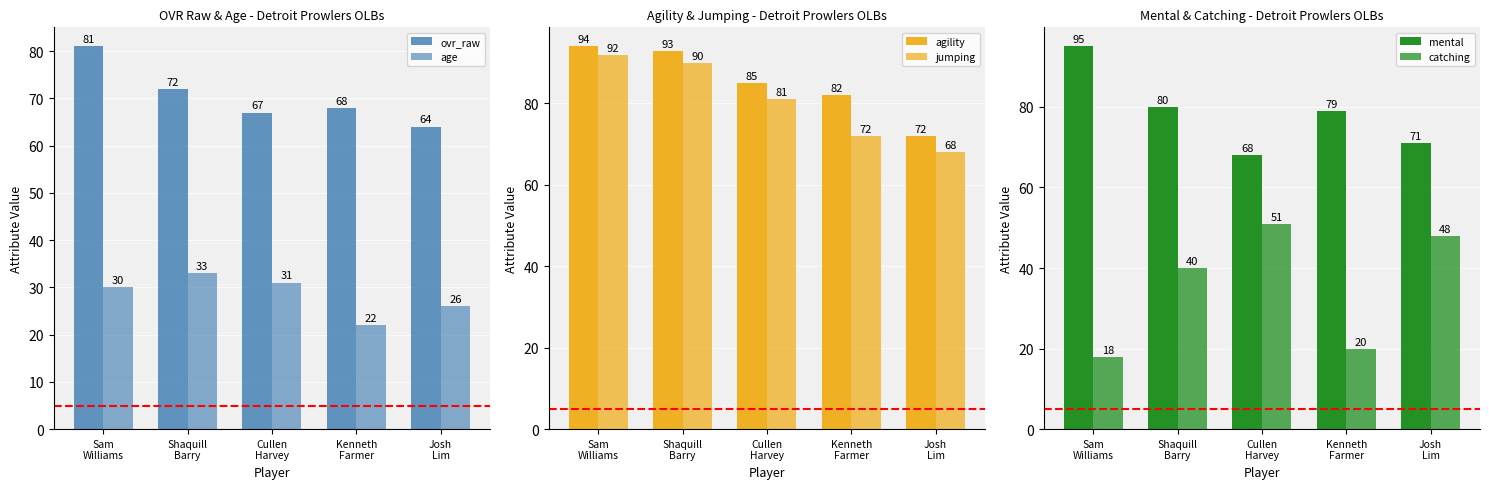

Reading right to left, transcribe all the data shown in this chart.

ovr_raw: Josh
Lim=64	Kenneth
Farmer=68	Cullen
Harvey=67	Shaquill
Barry=72	Sam
Williams=81
age: Josh
Lim=26	Kenneth
Farmer=22	Cullen
Harvey=31	Shaquill
Barry=33	Sam
Williams=30
agility: Josh
Lim=72	Kenneth
Farmer=82	Cullen
Harvey=85	Shaquill
Barry=93	Sam
Williams=94
jumping: Josh
Lim=68	Kenneth
Farmer=72	Cullen
Harvey=81	Shaquill
Barry=90	Sam
Williams=92
mental: Josh
Lim=71	Kenneth
Farmer=79	Cullen
Harvey=68	Shaquill
Barry=80	Sam
Williams=95
catching: Josh
Lim=48	Kenneth
Farmer=20	Cullen
Harvey=51	Shaquill
Barry=40	Sam
Williams=18